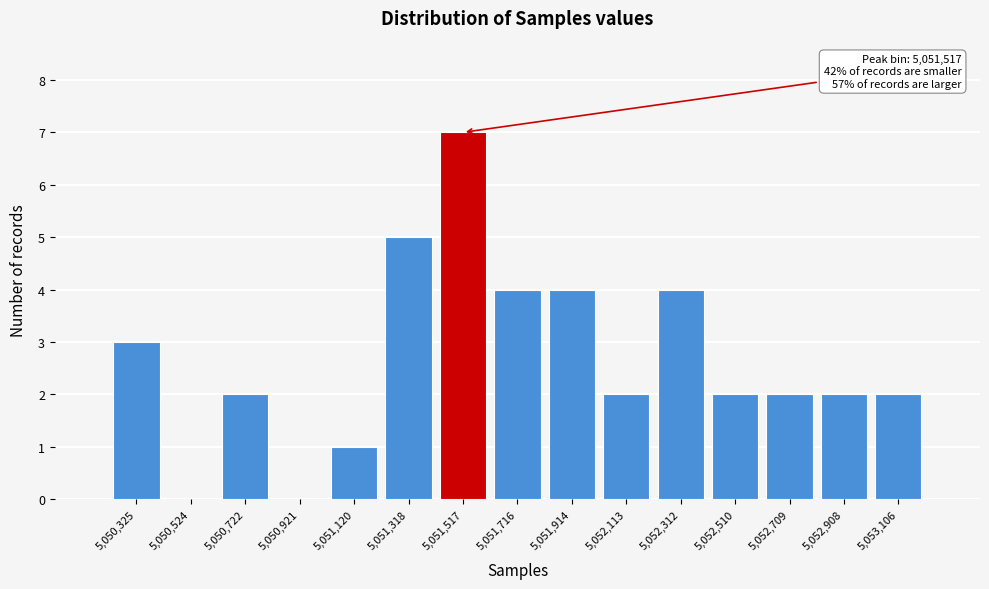

Which range on the x-axis has the tallest bar?

5051420 to 5051620